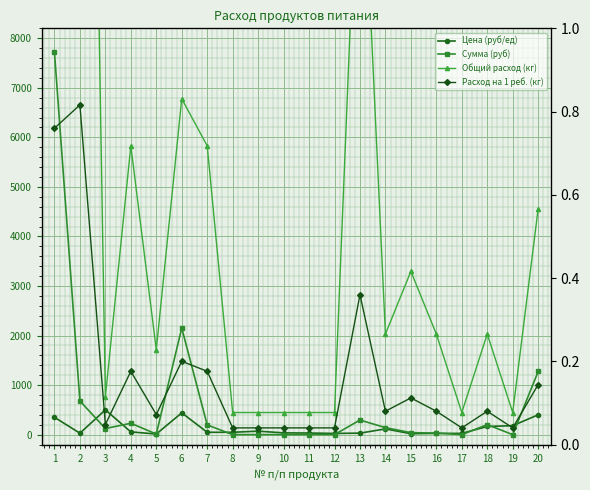

True or false: Сумма (руб) has more than 2 interior local peaks.

True